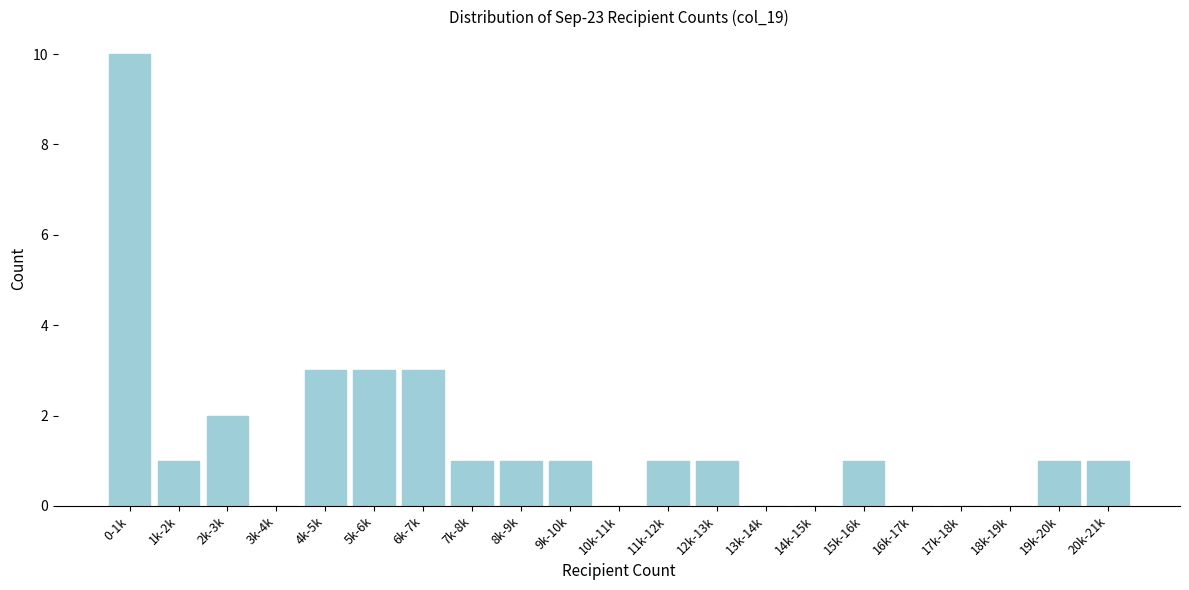

Reading left to right, transcribe all the data shown in this chart.

0-1k=10	1k-2k=1	2k-3k=2	3k-4k=0	4k-5k=3	5k-6k=3	6k-7k=3	7k-8k=1	8k-9k=1	9k-10k=1	10k-11k=0	11k-12k=1	12k-13k=1	13k-14k=0	14k-15k=0	15k-16k=1	16k-17k=0	17k-18k=0	18k-19k=0	19k-20k=1	20k-21k=1